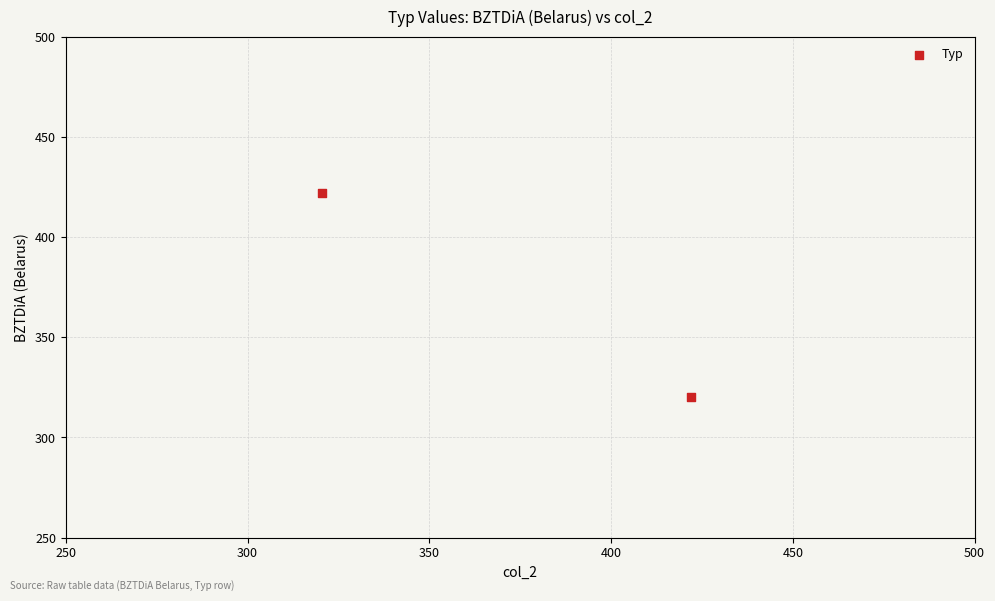

What is the range of X values (max minus min)?

101.7